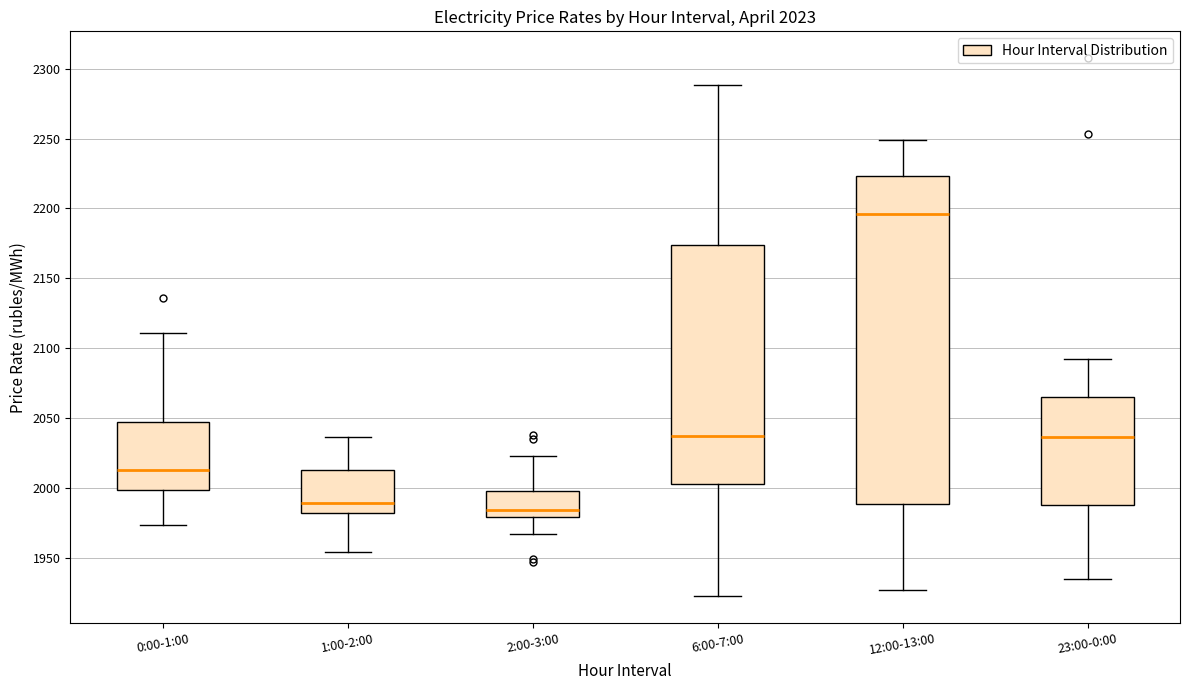

Which box has the highest median line?

12:00-13:00